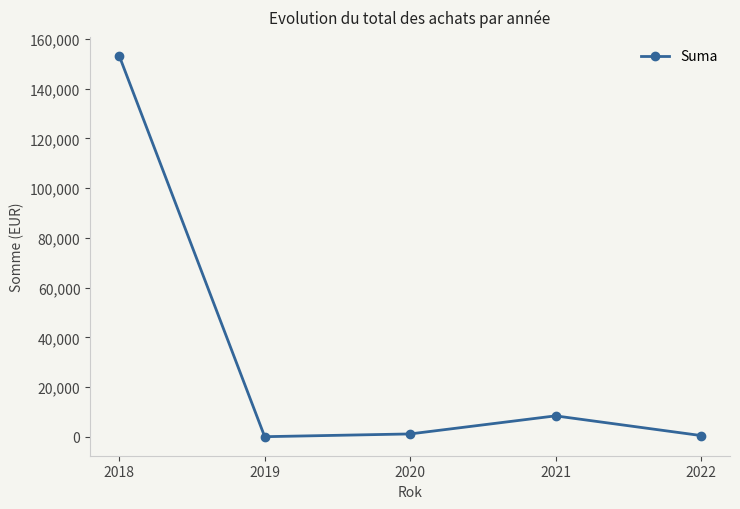

Is this an area chart (filled region under the line)?

No